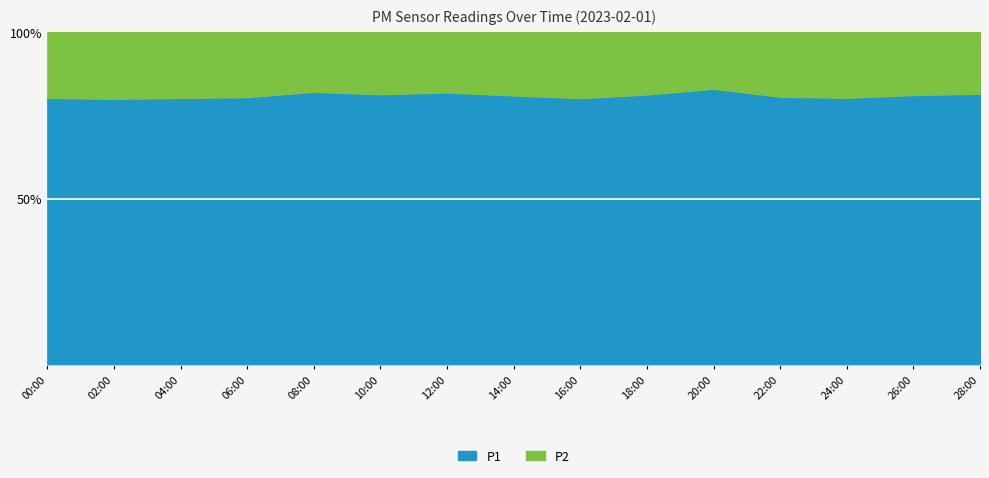

What is the highest value of the P2 series?

5.2